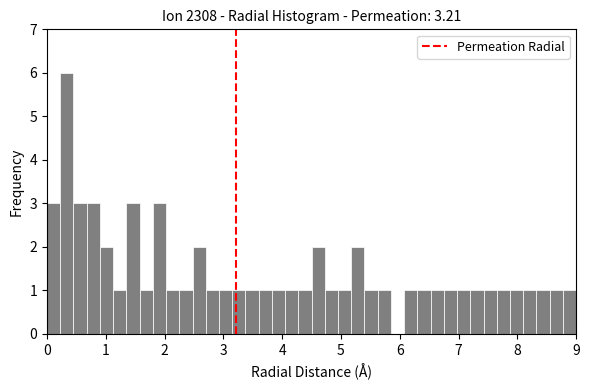

Read against the x-axis, roughly where is the centre of the tallest bar?

0.3